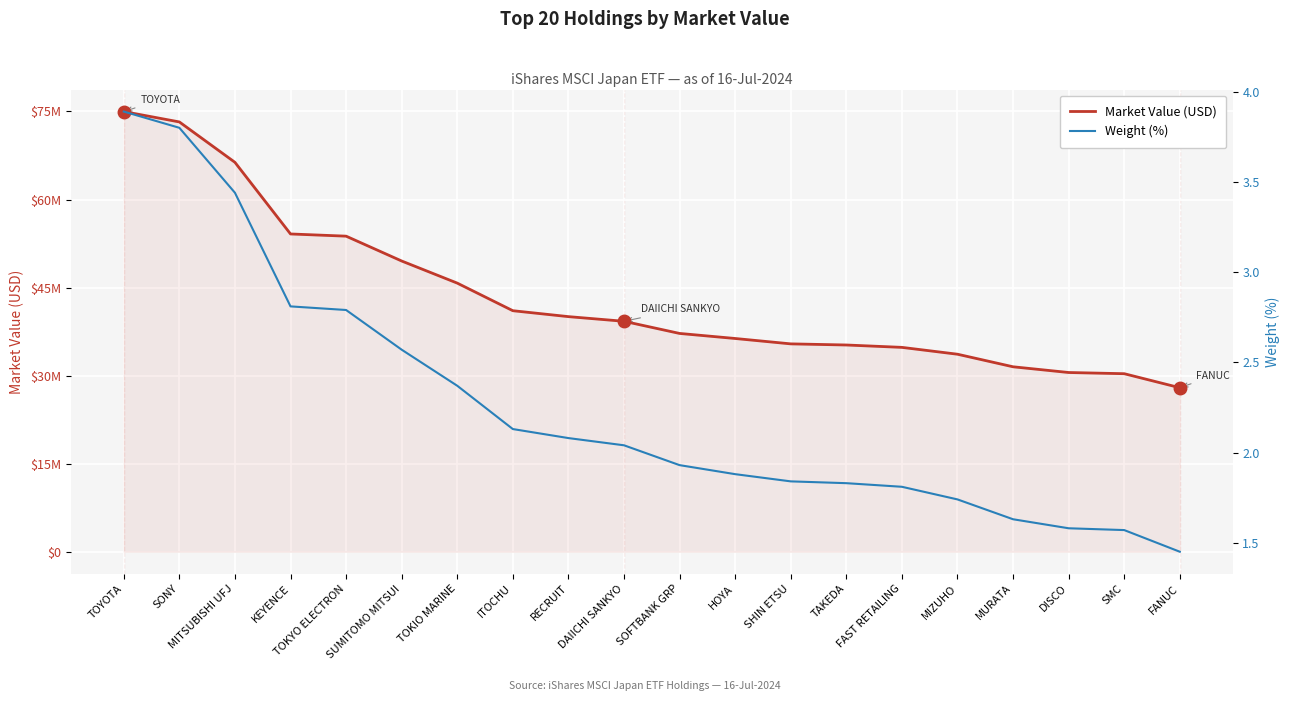

What is the label of the 4th point from the right?

MURATA